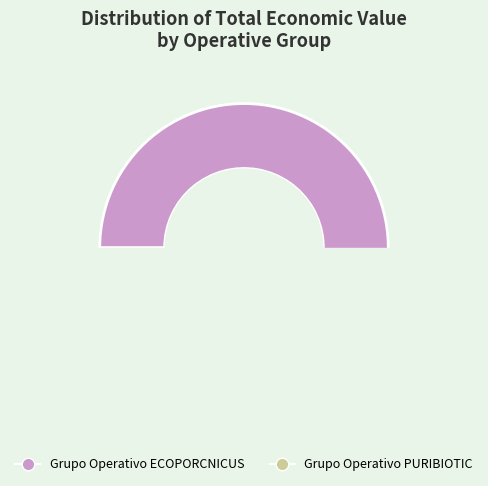

Which category has the biggest portion of the pie?

Grupo Operativo ECOPORCNICUS